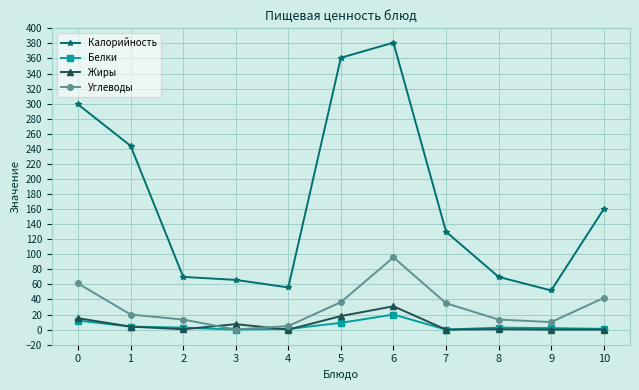

What is the total value across all series at 10?

203.0